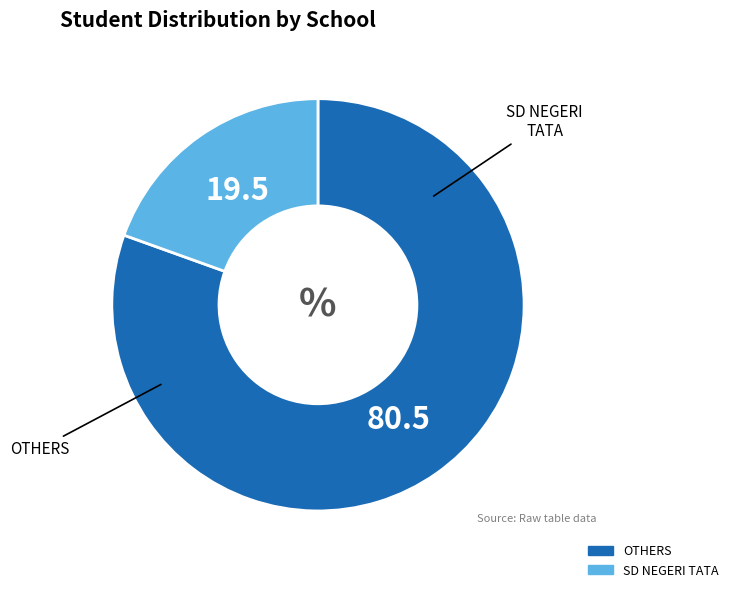

Does any single category account for the majority?

Yes